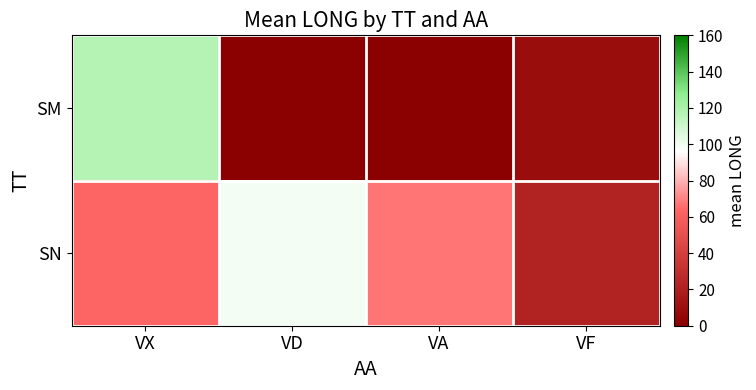

Reading left to right, list all the values displayed in this chart.

SM: VX=117.3	VD=0.0	VA=0.0	VF=8.3
SN: VX=63.4	VD=98.8	VA=67.0	VF=21.4